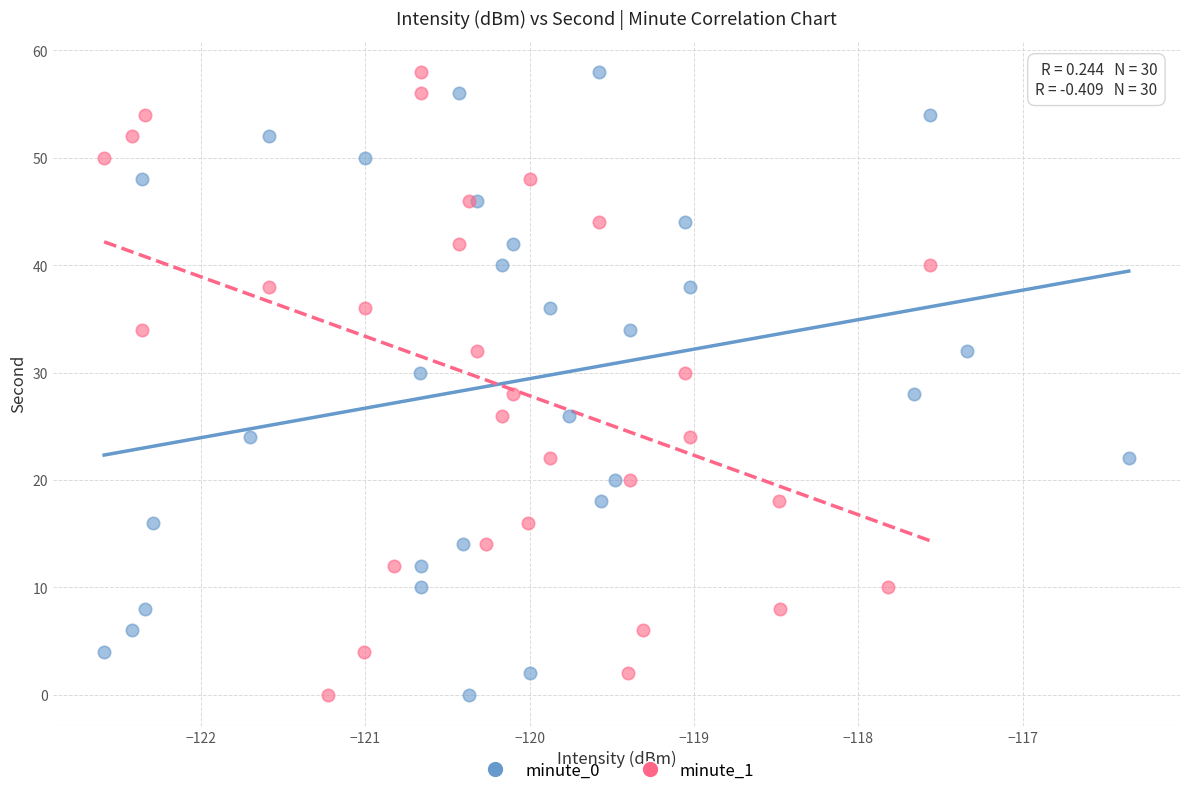

What are all the series names shown in the legend?

minute_0, minute_1